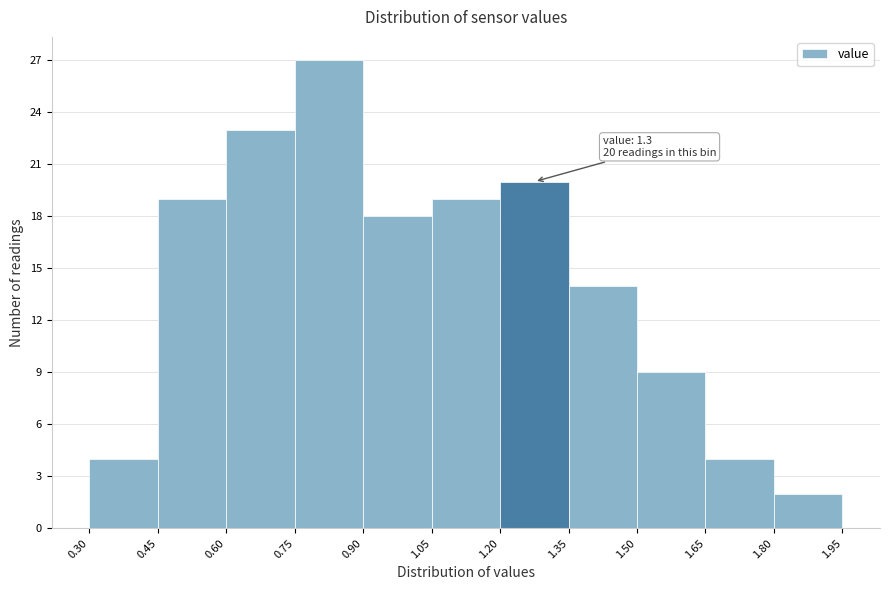

Over which range of the x-axis is the bar tallest?

0.75 to 0.90